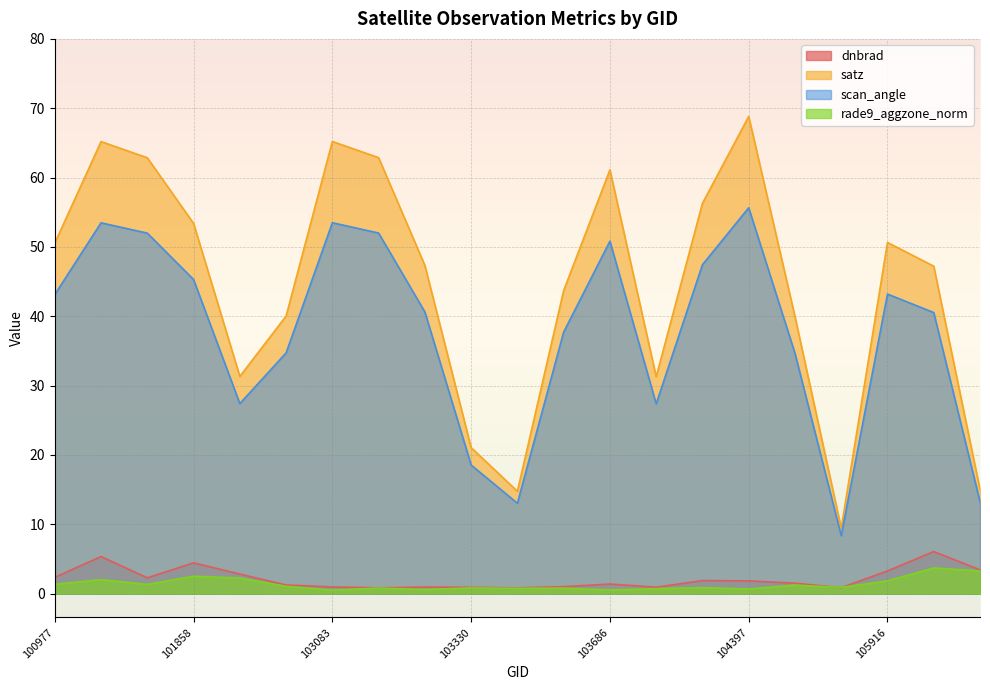

What is the value of the rade9_aggzone_norm point at the 16th from the left?

0.7